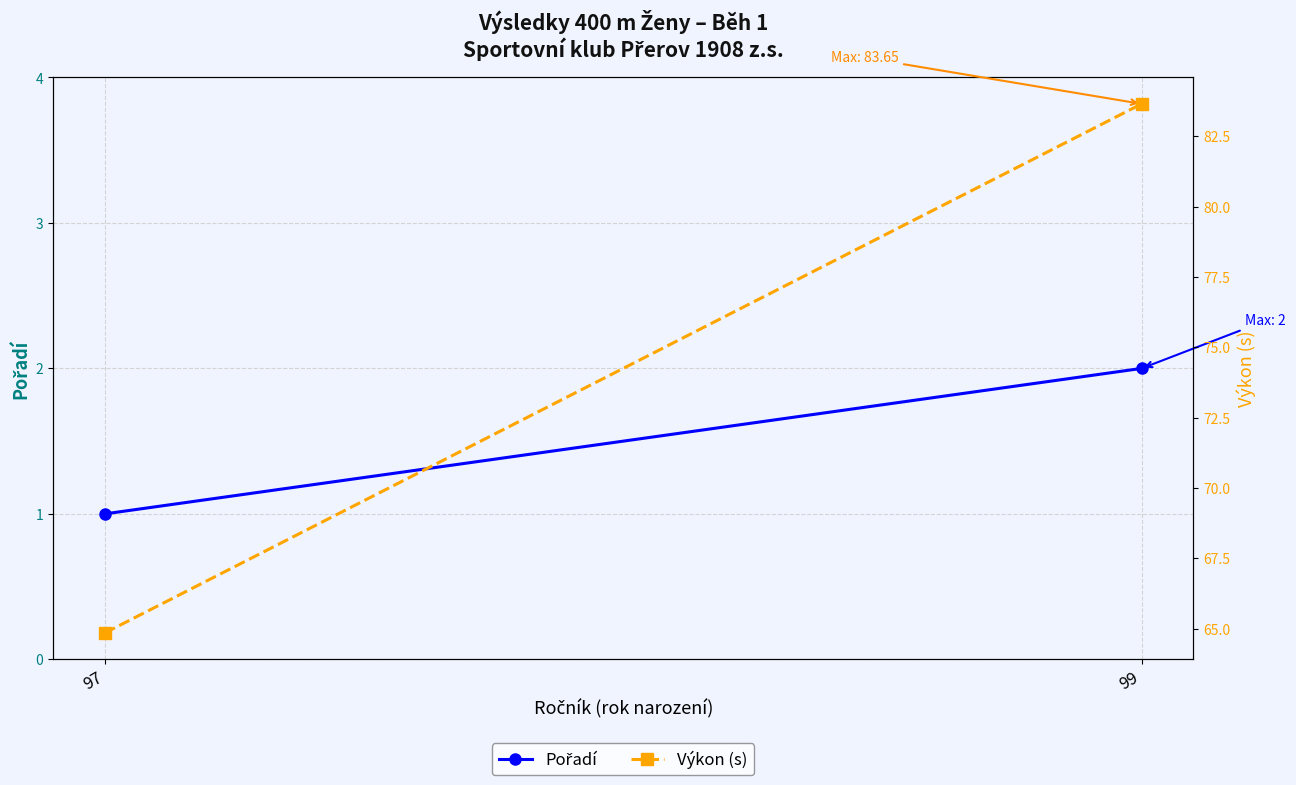

What are all the series names shown in the legend?

Pořadí, Výkon (s)